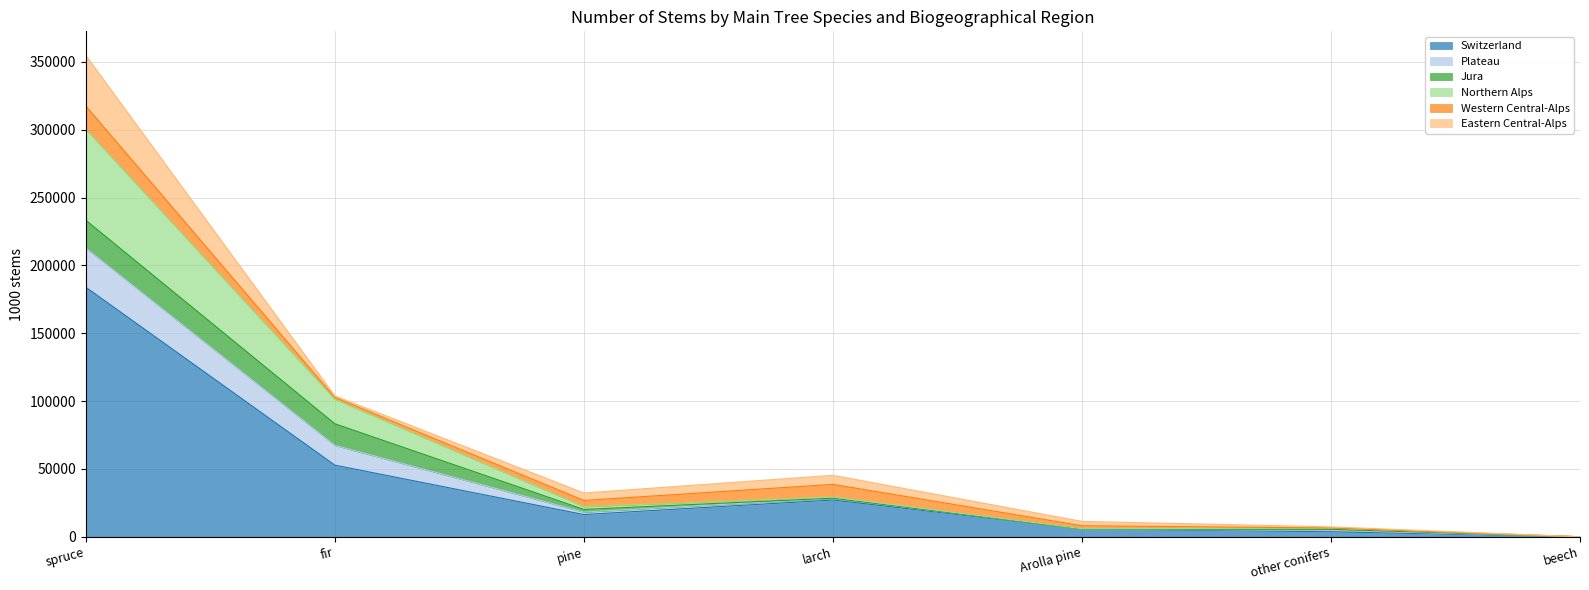

How many interior local valleys does the Plateau series have?

1